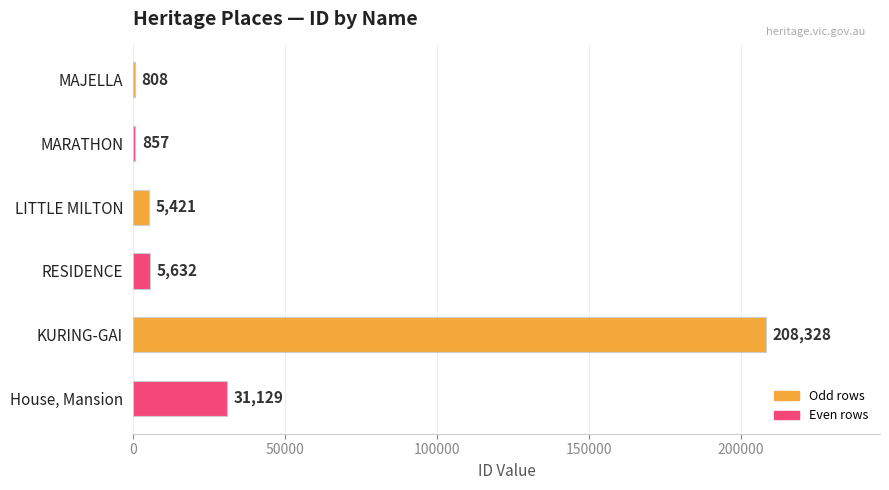

Are the bars horizontal?

Yes